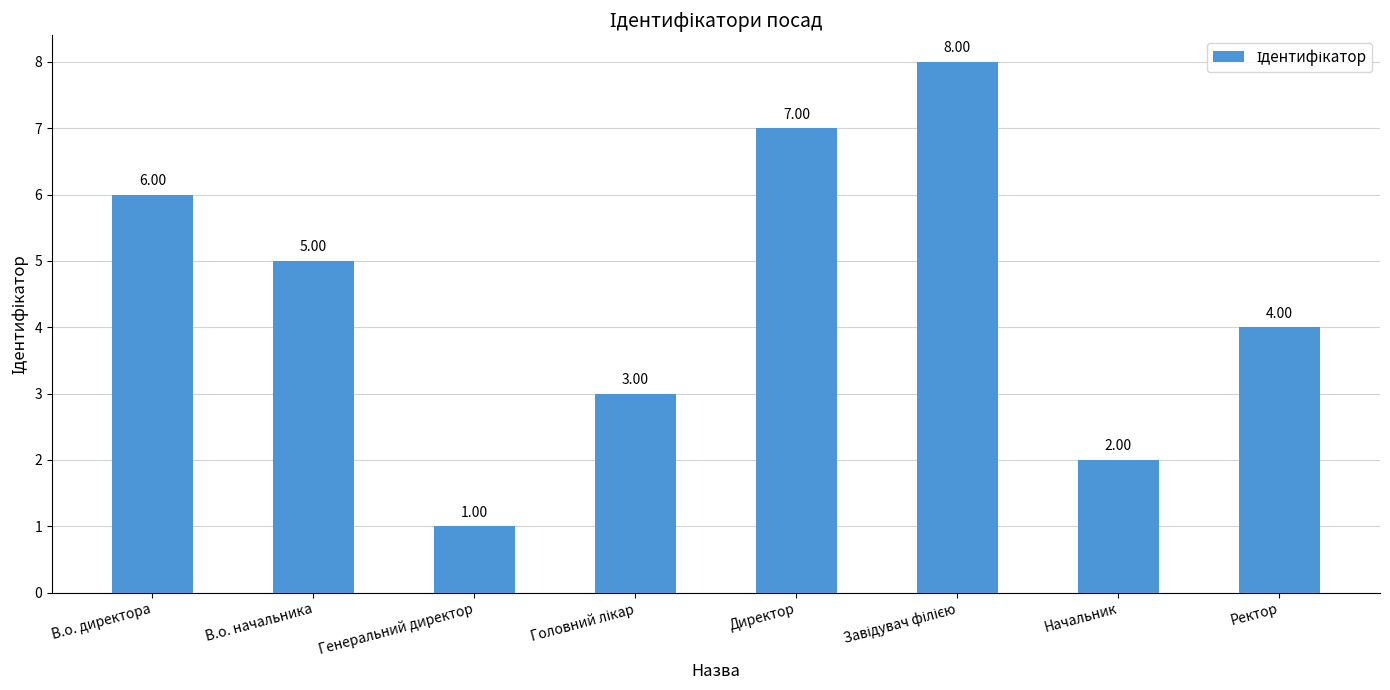

What position from the left is Начальник?

7